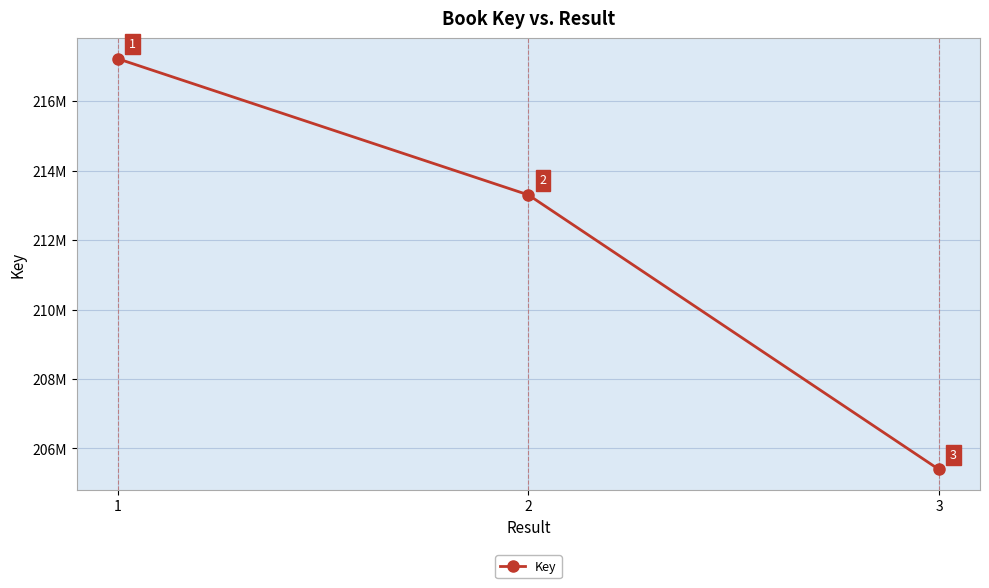

Rank the categories by value from lowest to highest.

3, 2, 1